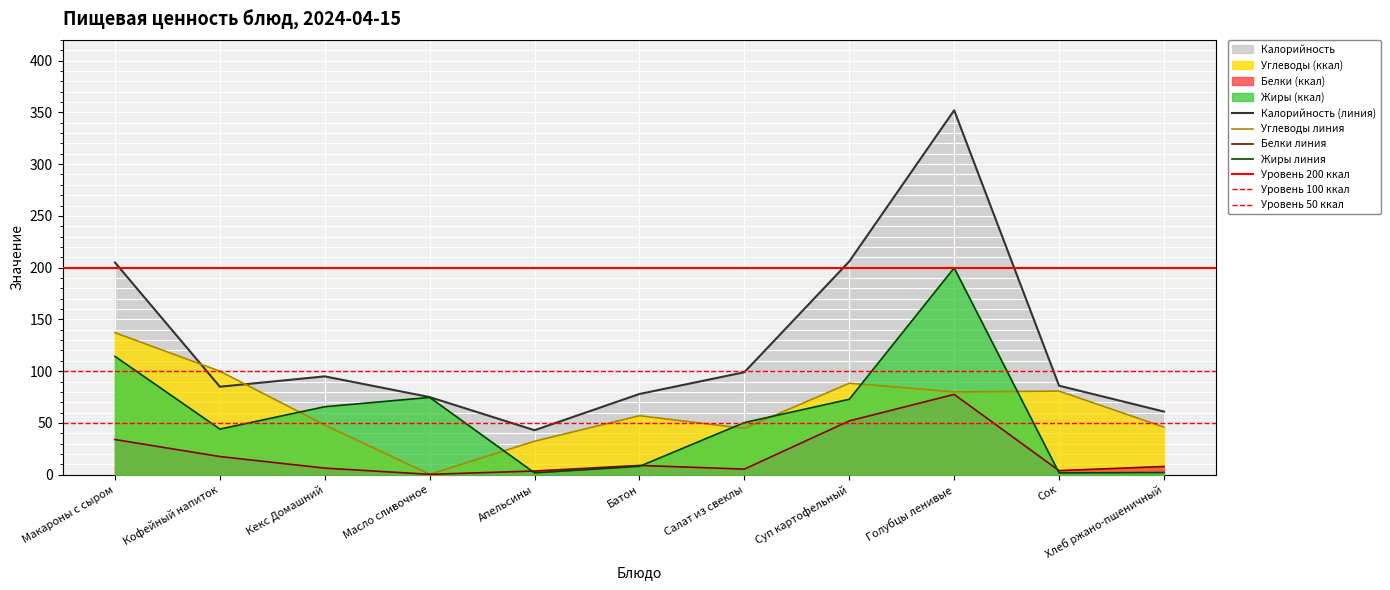

True or false: Жиры has more than 2 points higher than both neighbors.

False